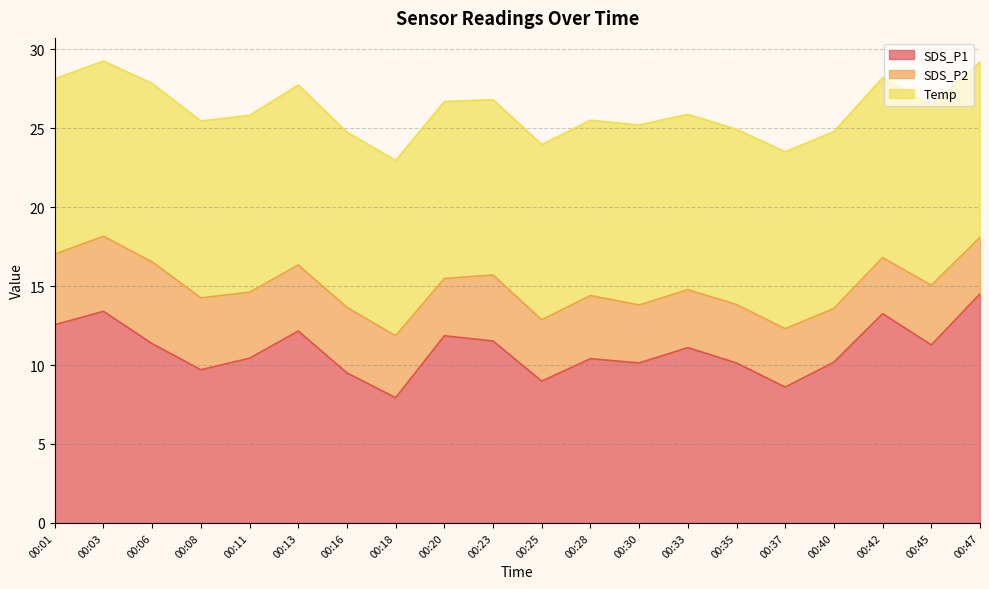

What is the highest value of the SDS_P2 series?

5.2